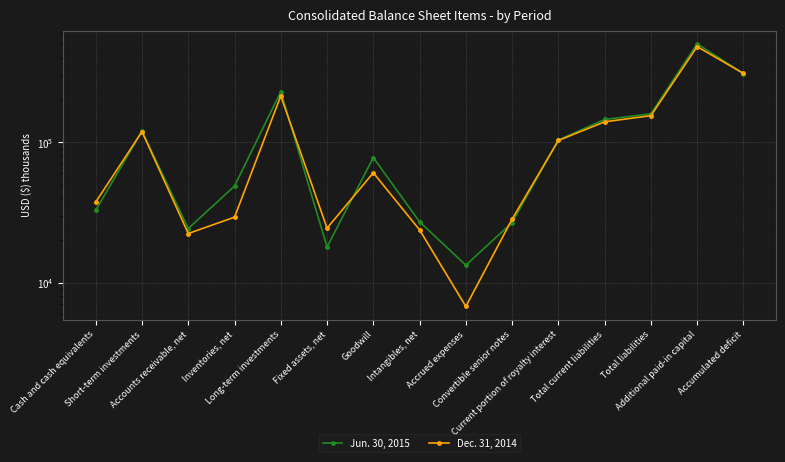

How many data points does each series have?

15